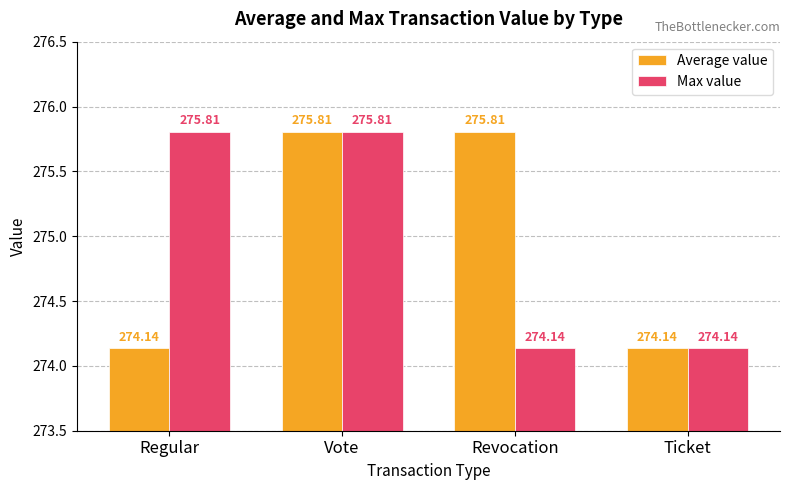

Which series changed the most between Vote and Revocation?

Max value